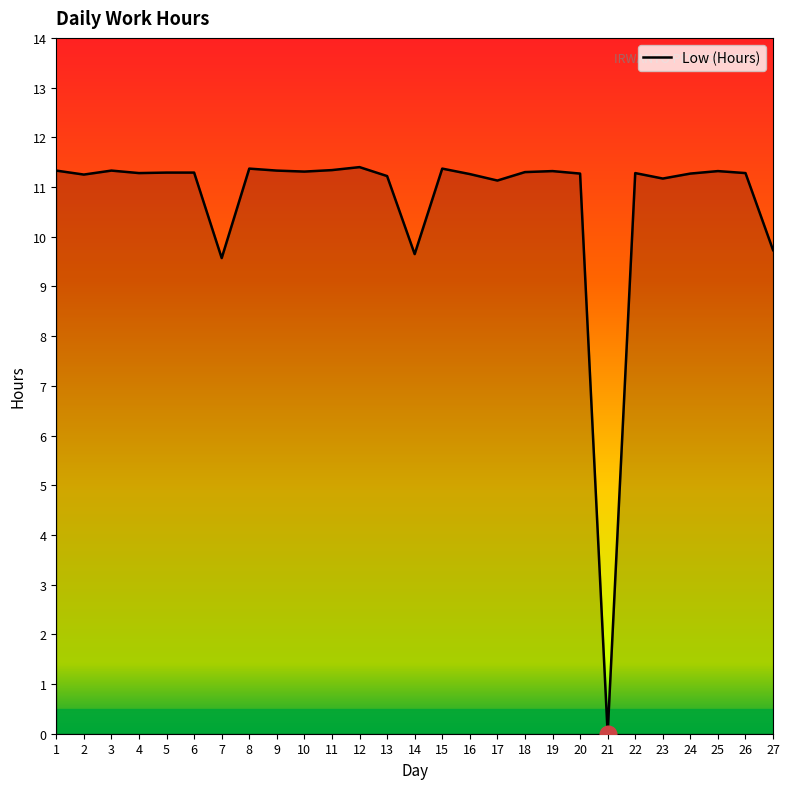

Is it true that the value at 17 is 18.2?

False